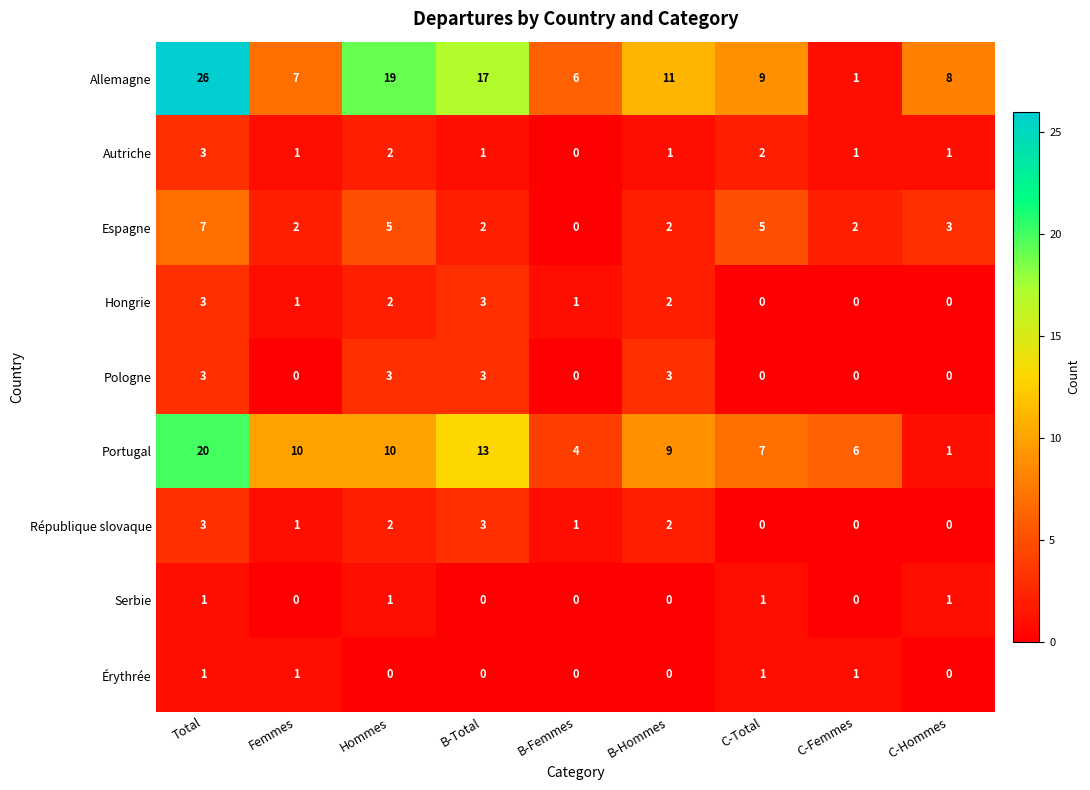

Which series has the widest spread of values?

Allemagne